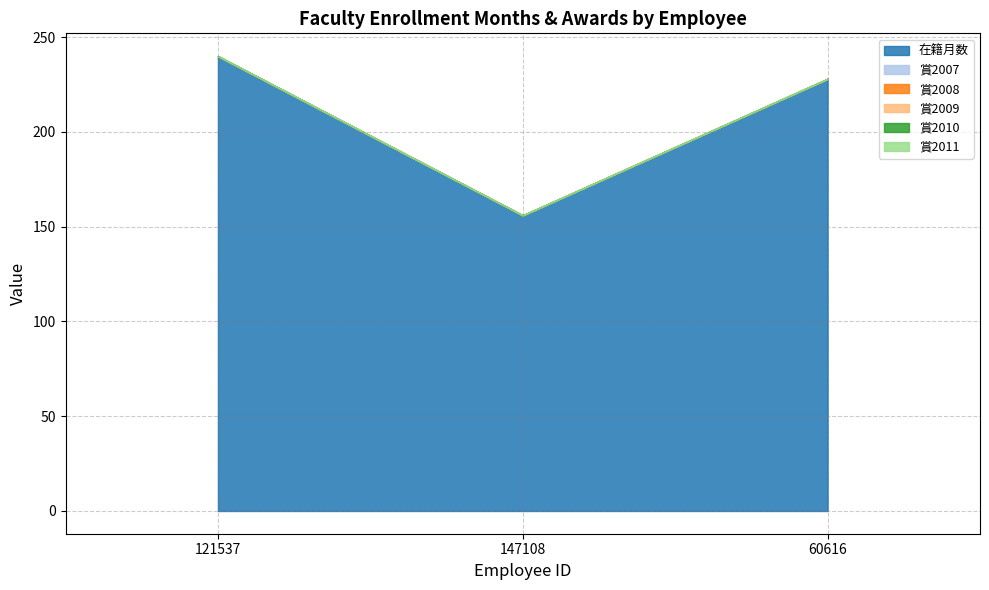

What are all the series names shown in the legend?

在籍月数, 賞2007, 賞2008, 賞2009, 賞2010, 賞2011